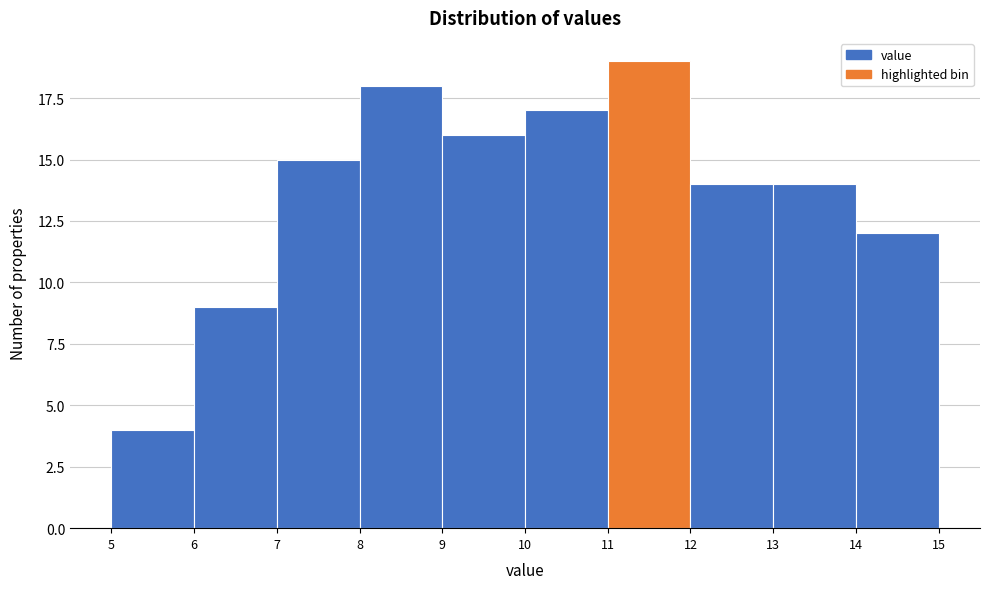

Reading left to right, transcribe this chart: for each bar, give the range it covers on the x-axis and its height. The values are not printed on the chart, so give them approximately, as read against the axis.

5 to 6: 4
6 to 7: 9
7 to 8: 15
8 to 9: 18
9 to 10: 16
10 to 11: 17
11 to 12: 19
12 to 13: 14
13 to 14: 14
14 to 15: 12